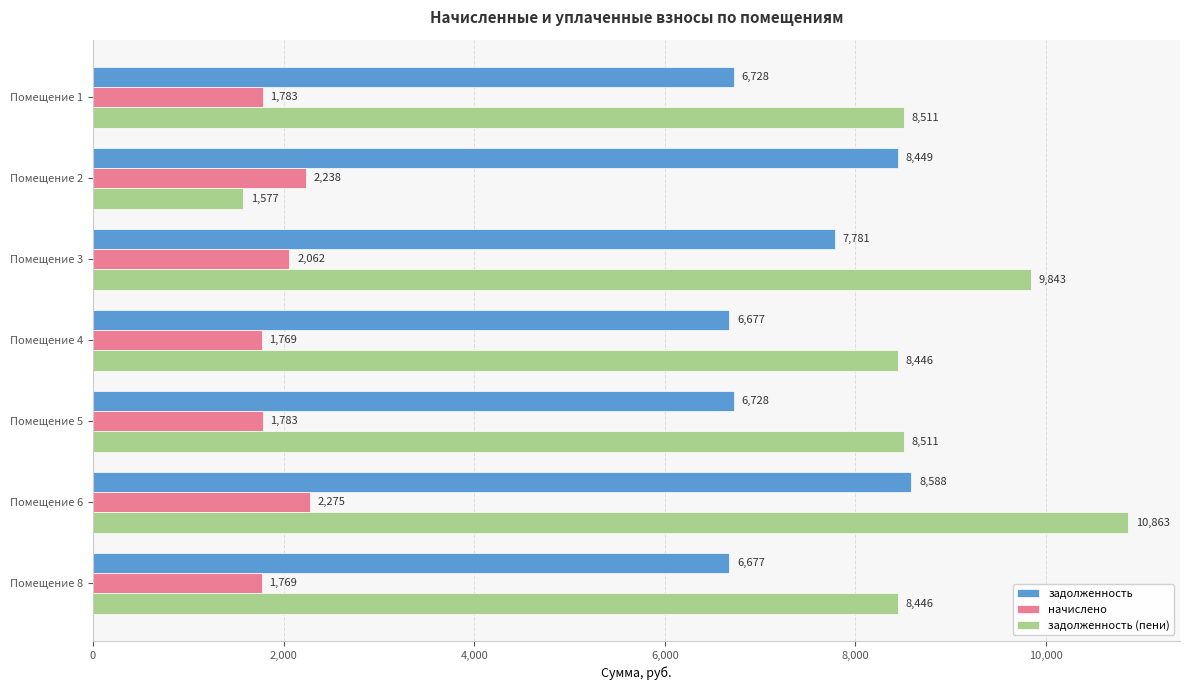

How many series are shown in this chart?

3